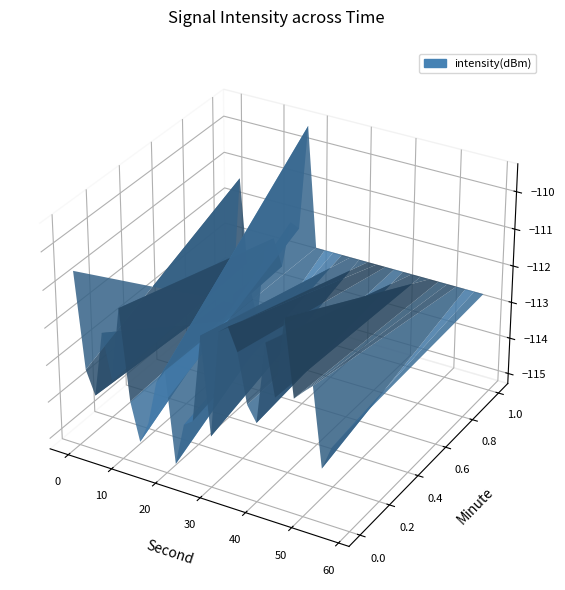

Reading right to left, transcribe all the data shown in this chart.

-109.4	-112.3	-112.1	-113.5	-112.7	-113.1	-115.2	-114.2	-111.3	-114.9	-112.9	-113.2	-113.8	-111.7	-112.0	-112.2	-110.2	-112.3	-111.0	-113.2	-112.7	-111.4	-110.9	-111.1	-113.9	-111.3	-113.6	-113.8	-115.0	-112.5	-112.9	-114.1	-114.7	-113.6	-111.2	-113.2	-112.0	-113.8	-113.1	-110.6